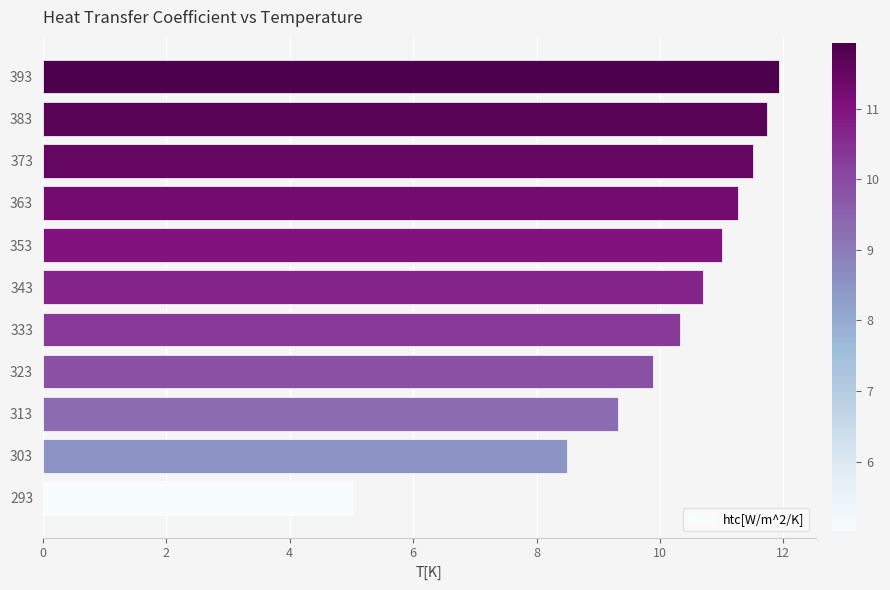

Are the bars grouped side by side (vs. stacked)?

No